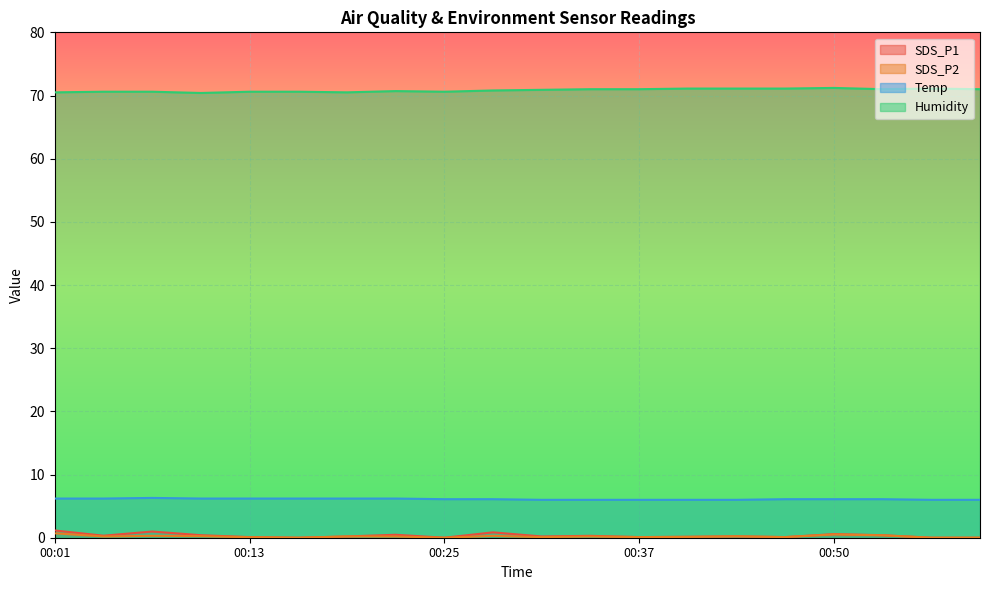

Which category has the lowest value in the Humidity series?

00:10